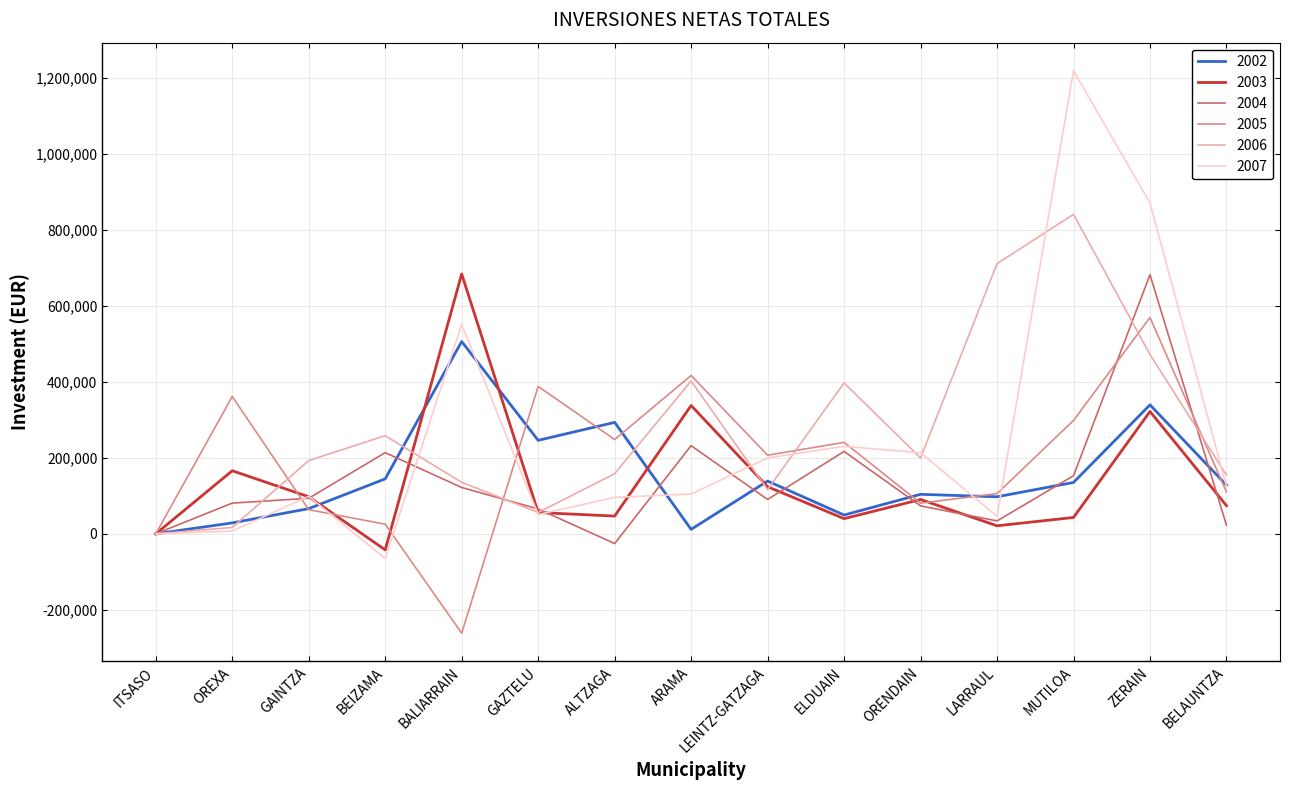

What is the difference between the highest and lowest values at ZERAIN?

548461.7